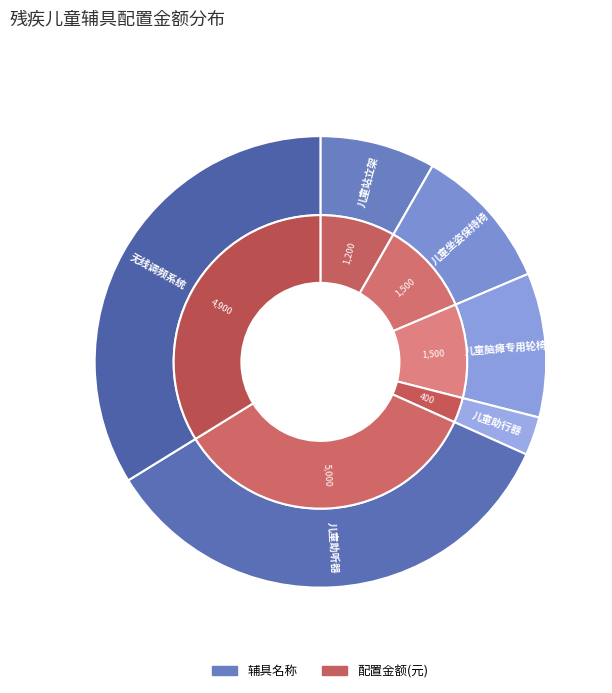

What is the largest slice in the pie chart?

儿童助听器